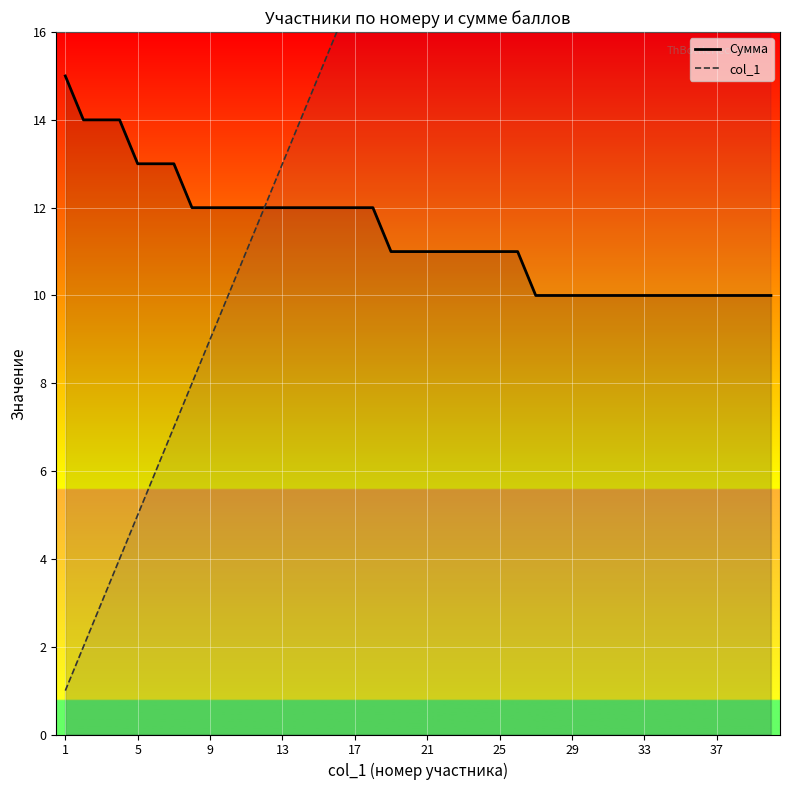

At how many categories does at least one series exceed 19?

21